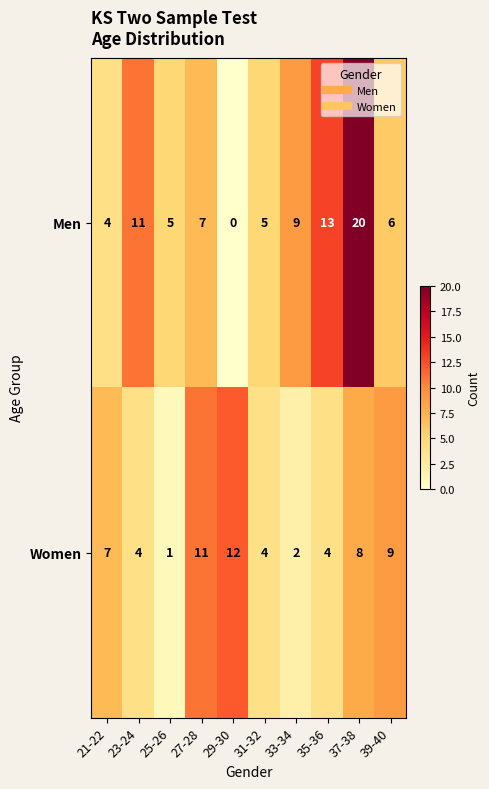

What is the difference between the maximum and minimum values in the Women series?

11